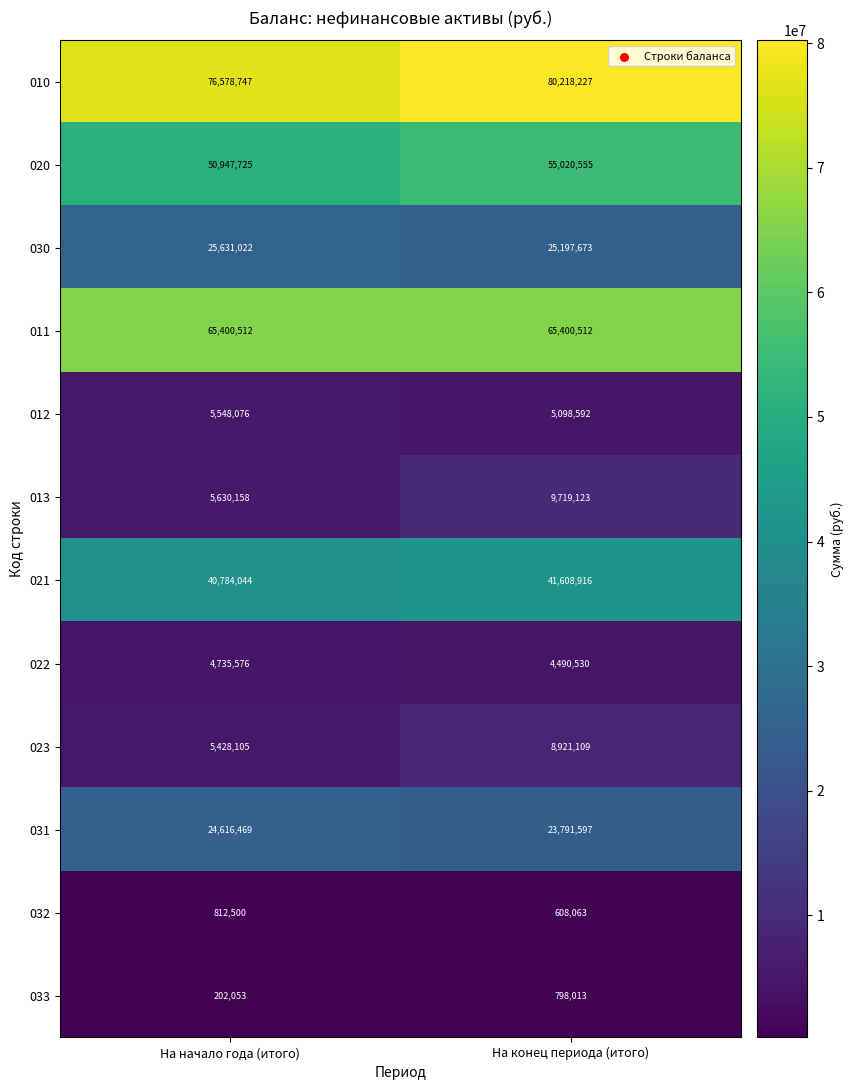

Is it true that 031 equals 24616469 at На начало года (итого)?

True